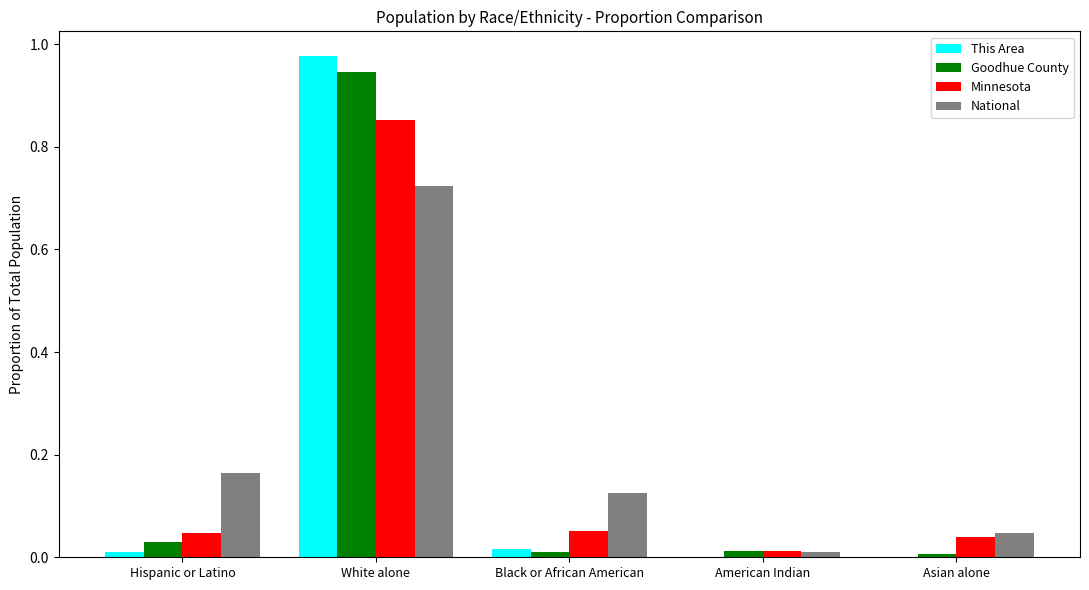

Is it true that Minnesota equals 0.0 at American Indian?

True